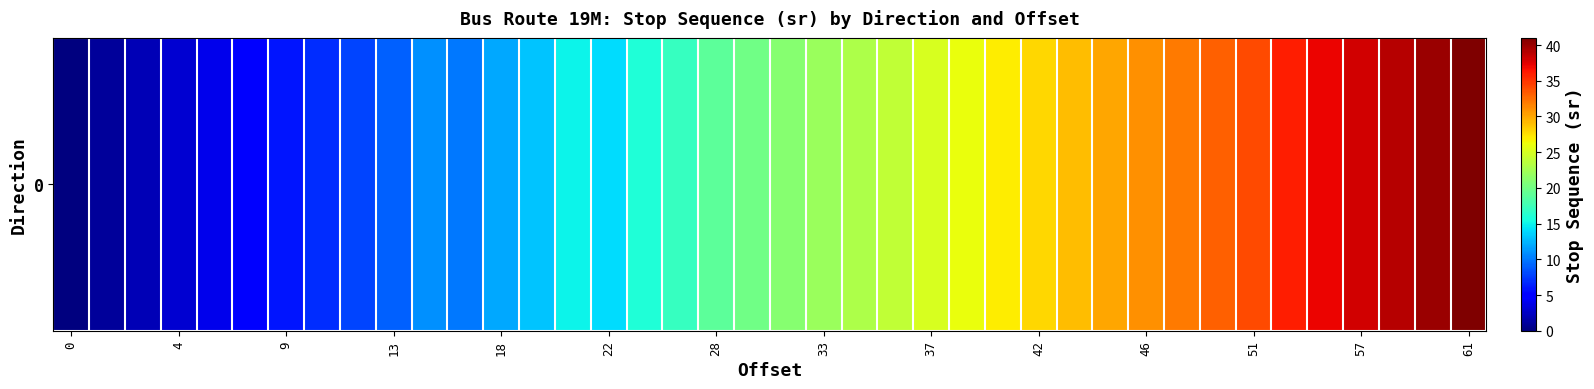

What is the sum of all values?

808